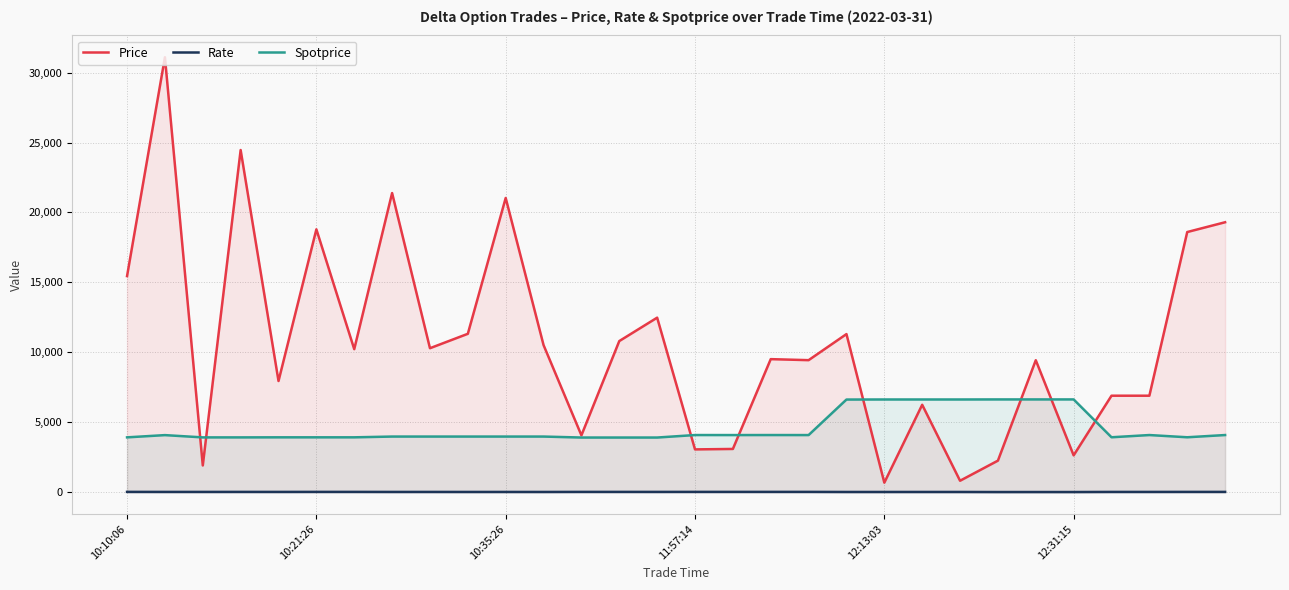

True or false: Price has more than 1 points higher than both neighbors.

True